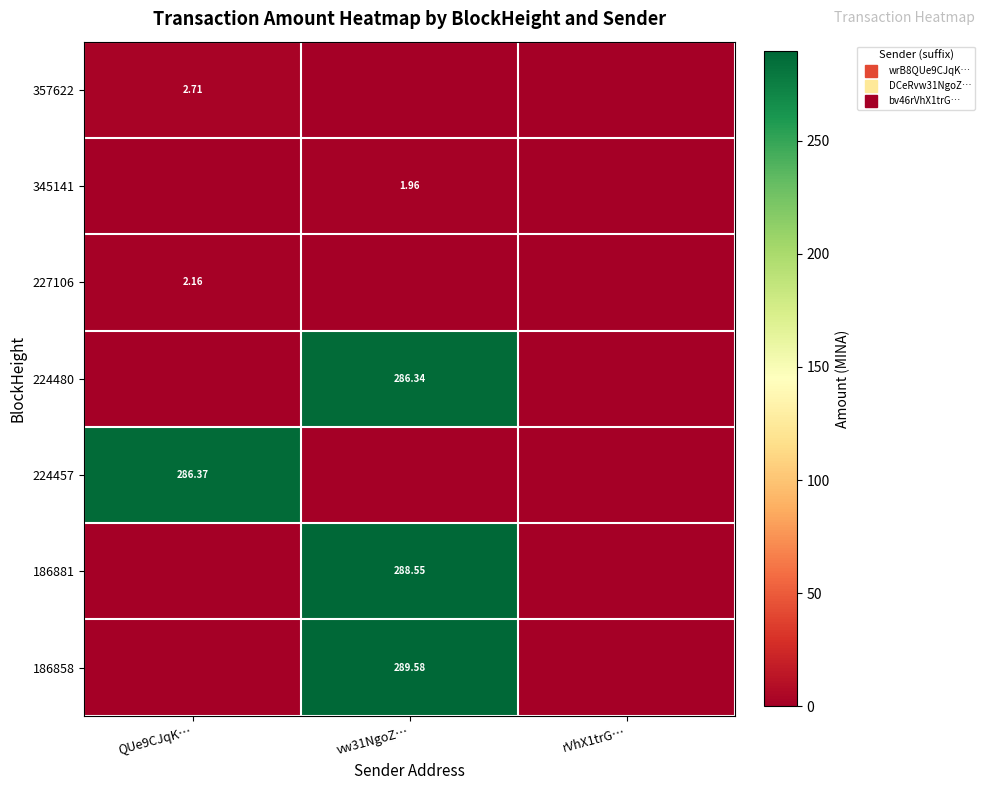

The value of 345141 at rVhX1trG… is -1.1. True or false?

False